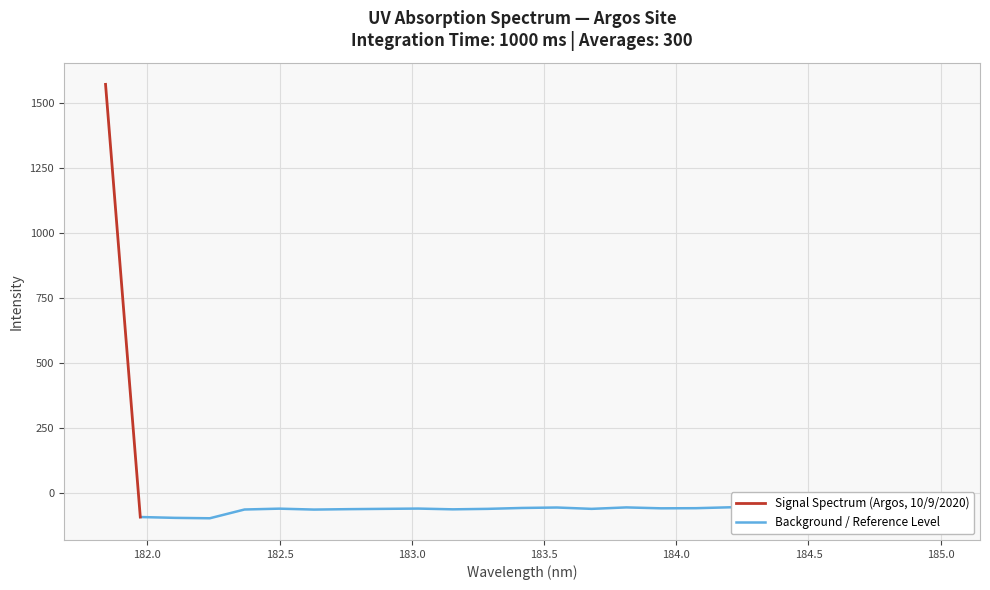

How many points are higher than both their immediate neighbors (excluding endpoints)?

6